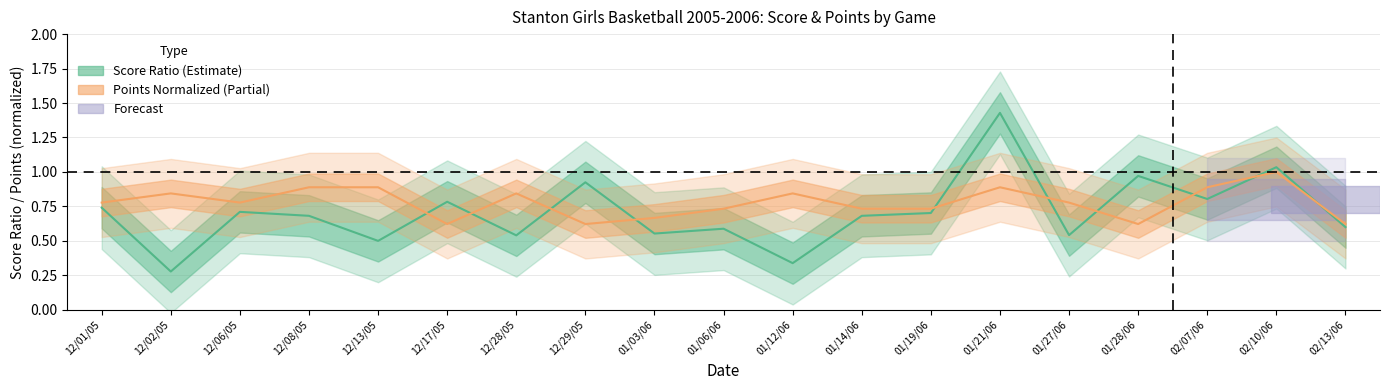

What value does the Points Normalized series have at 01/28/06?

0.6